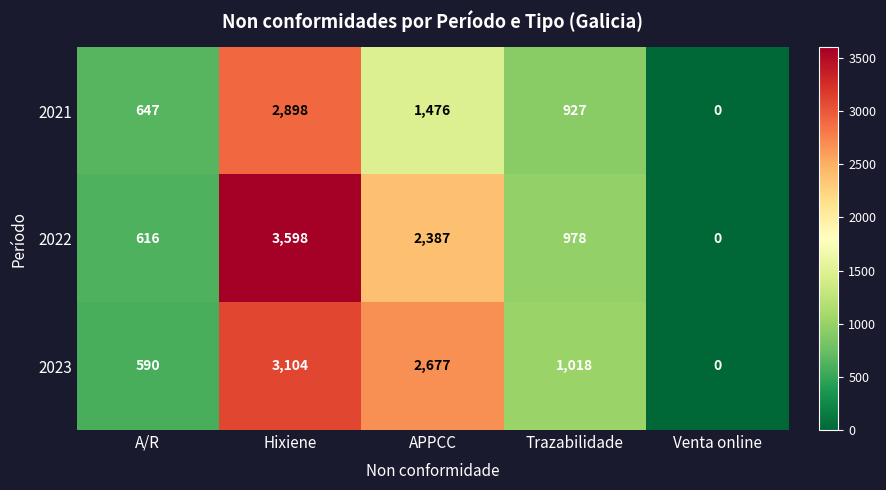

How many distinct data groups are displayed?

3